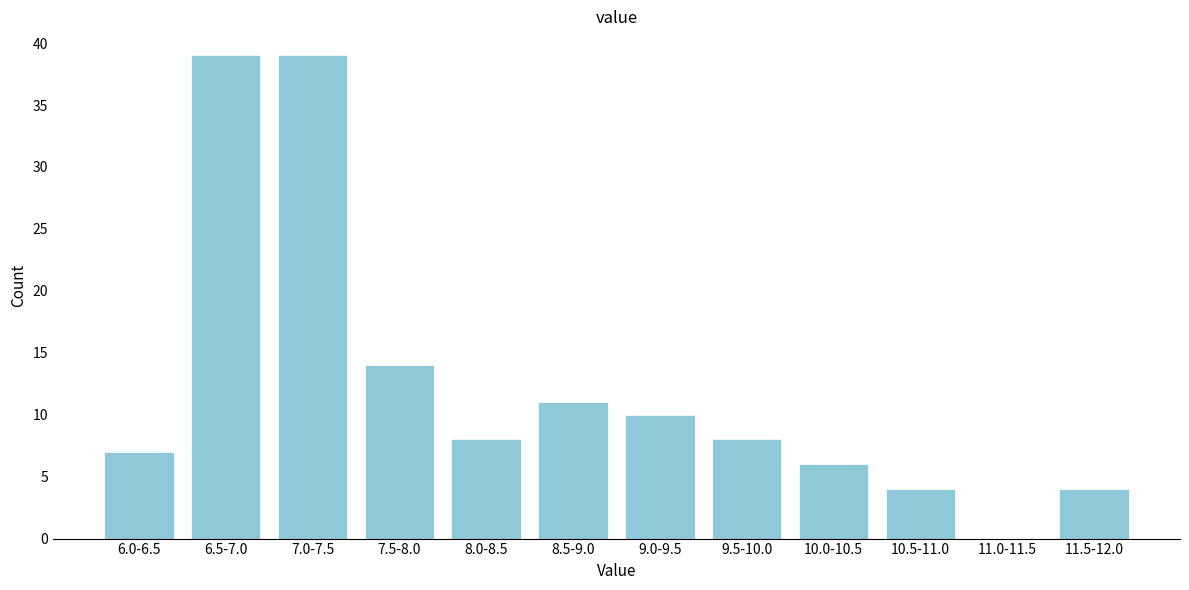

Reading left to right, extract all data points from this chart.

6.0-6.5=7	6.5-7.0=39	7.0-7.5=39	7.5-8.0=14	8.0-8.5=8	8.5-9.0=11	9.0-9.5=10	9.5-10.0=8	10.0-10.5=6	10.5-11.0=4	11.0-11.5=0	11.5-12.0=4